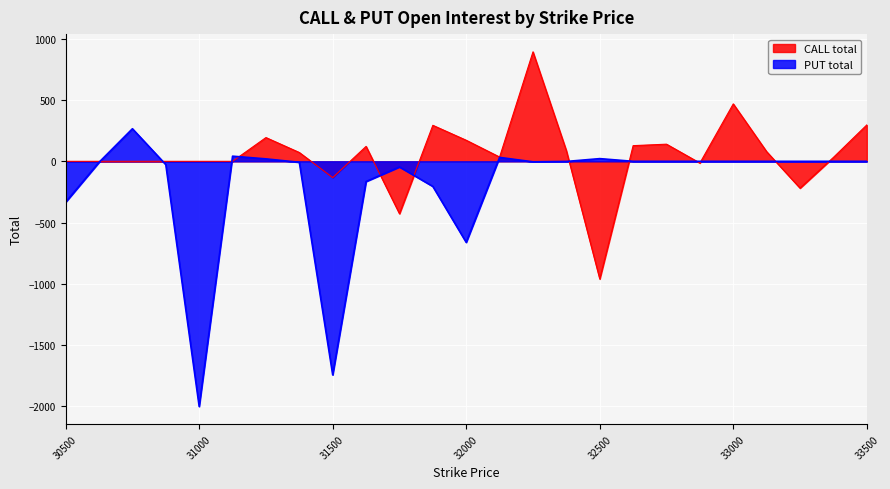

The value of CALL total at 31875 is 294. True or false?

True